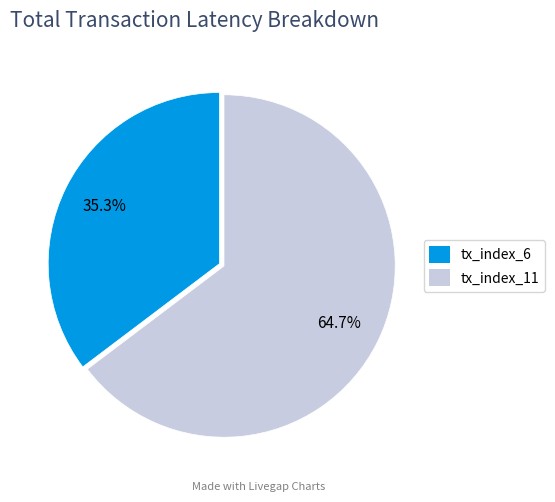

To the nearest percent, what is the difference between the tx_index_6 and tx_index_11 slice percentages?

29%